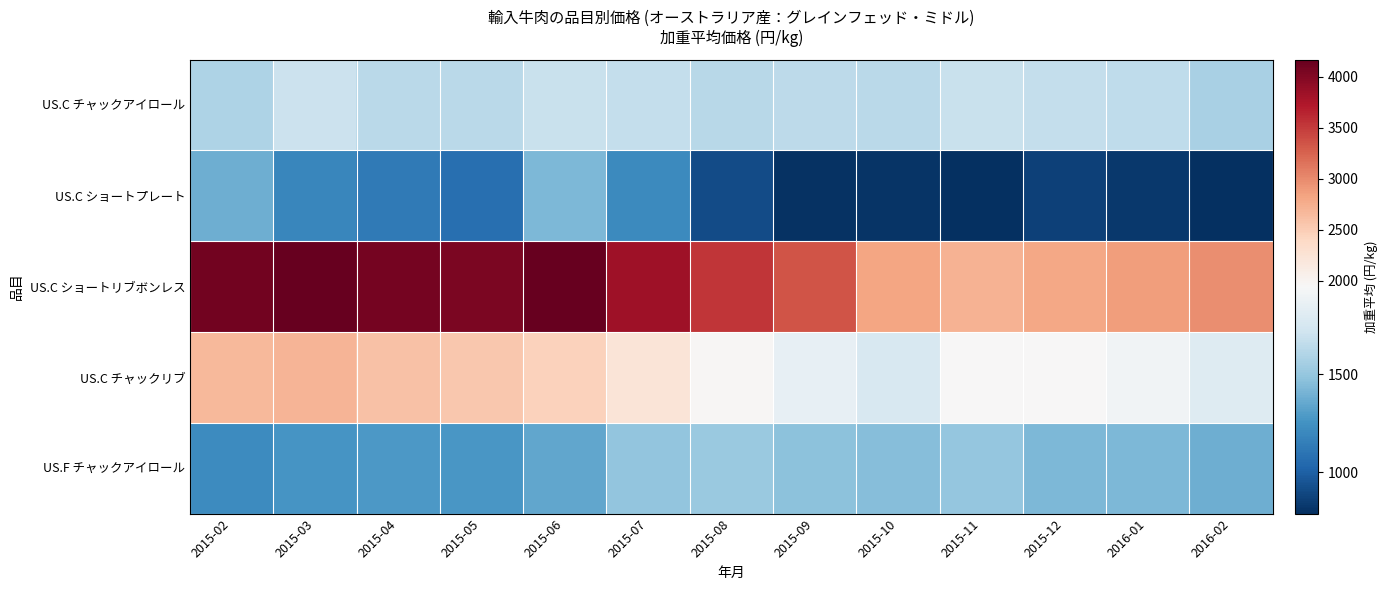

Reading left to right, list all the values displayed in this chart.

US.C チャックアイロール: 2015-02=1587.2	2015-03=1695.6	2015-04=1632.8	2015-05=1636.7	2015-06=1684.8	2015-07=1669.5	2015-08=1627.5	2015-09=1640.5	2015-10=1635.1	2015-11=1683.9	2015-12=1666.5	2016-01=1648.5	2016-02=1573.1
US.C ショートプレート: 2015-02=1379.7	2015-03=1188.0	2015-04=1127.2	2015-05=1076.8	2015-06=1430.1	2015-07=1212.1	2015-08=915.2	2015-09=800.7	2015-10=811.3	2015-11=795.3	2015-12=864.1	2016-01=829.3	2016-02=789.4
US.C ショートリブボンレス: 2015-02=4091.1	2015-03=4156.5	2015-04=4073.5	2015-05=4039.7	2015-06=4166.5	2015-07=3823.4	2015-08=3539.3	2015-09=3341.0	2015-10=2828.2	2015-11=2724.6	2015-12=2805.0	2016-01=2870.5	2016-02=2971.5
US.C チャックリブ: 2015-02=2661.1	2015-03=2700.0	2015-04=2597.8	2015-05=2536.7	2015-06=2463.7	2015-07=2233.7	2015-08=1963.7	2015-09=1849.6	2015-10=1763.6	2015-11=1956.7	2015-12=1946.2	2016-01=1901.2	2016-02=1799.4
US.F チャックアイロール: 2015-02=1221.7	2015-03=1265.6	2015-04=1285.7	2015-05=1268.7	2015-06=1341.0	2015-07=1487.2	2015-08=1520.7	2015-09=1472.5	2015-10=1448.9	2015-11=1497.4	2015-12=1426.9	2016-01=1422.0	2016-02=1380.3